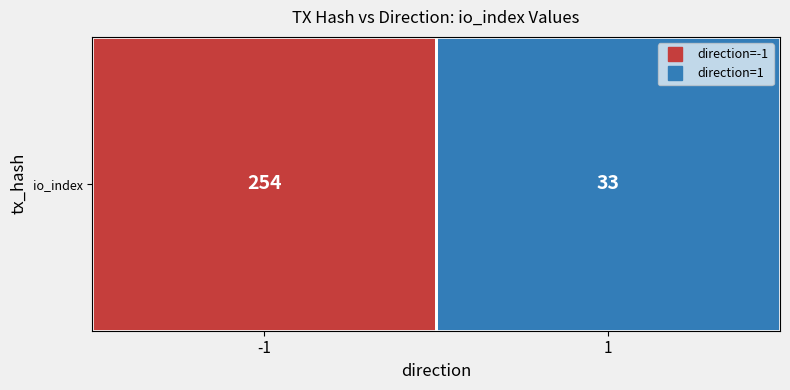

How many data points does each series have?

2